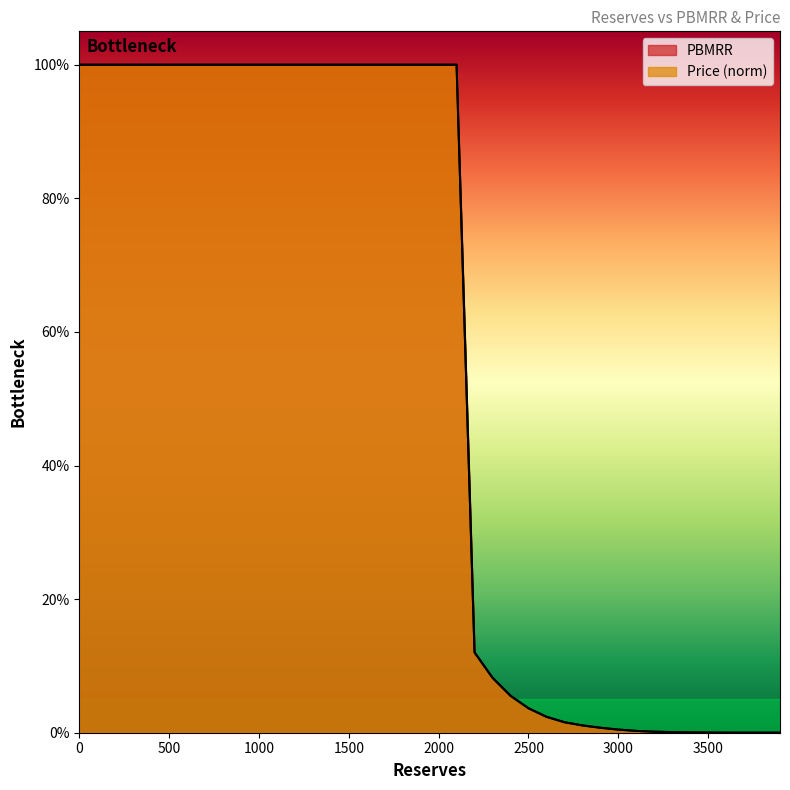

True or false: PBMRR and Price intersect in this chart.

True